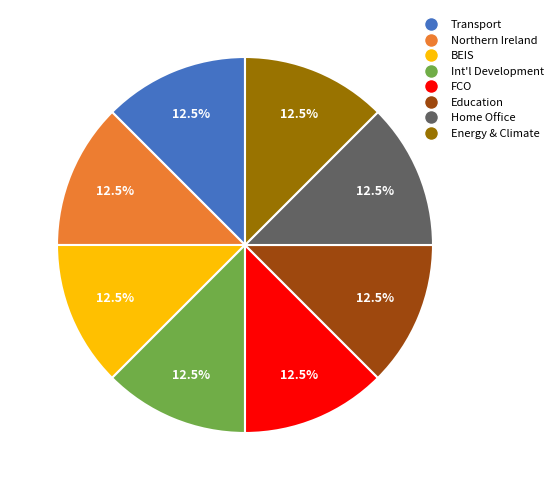

To the nearest percent, what is the average slice percentage?

12%